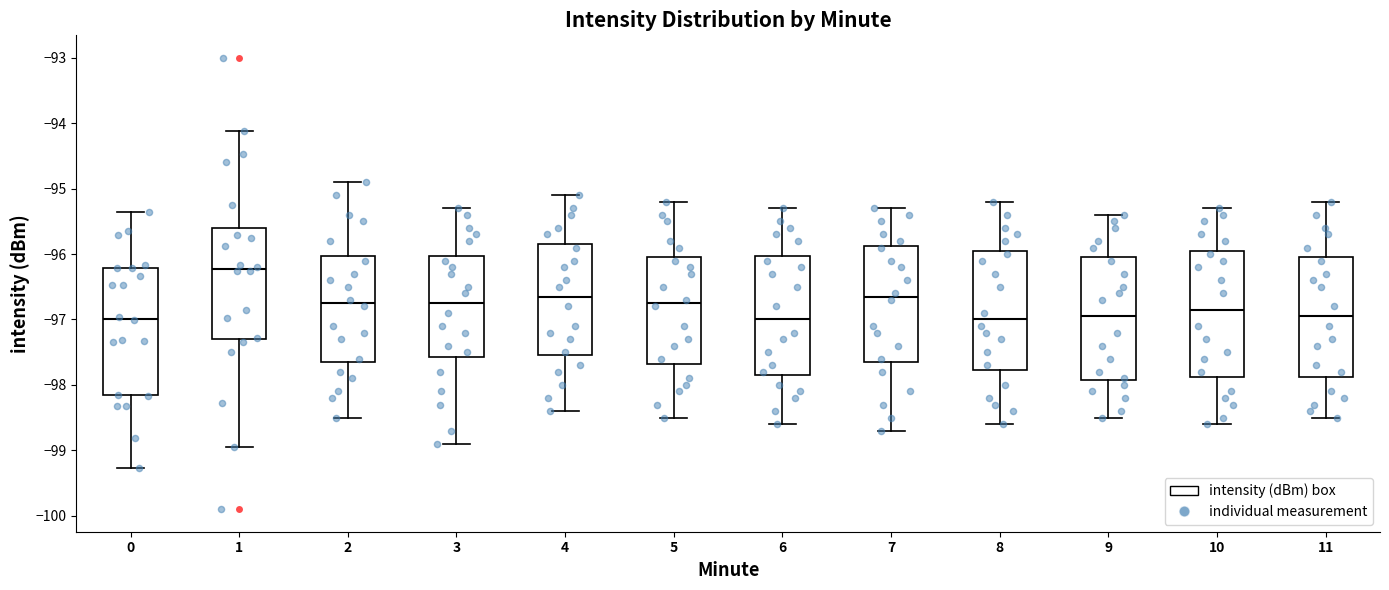

Which box has the highest median line?

1